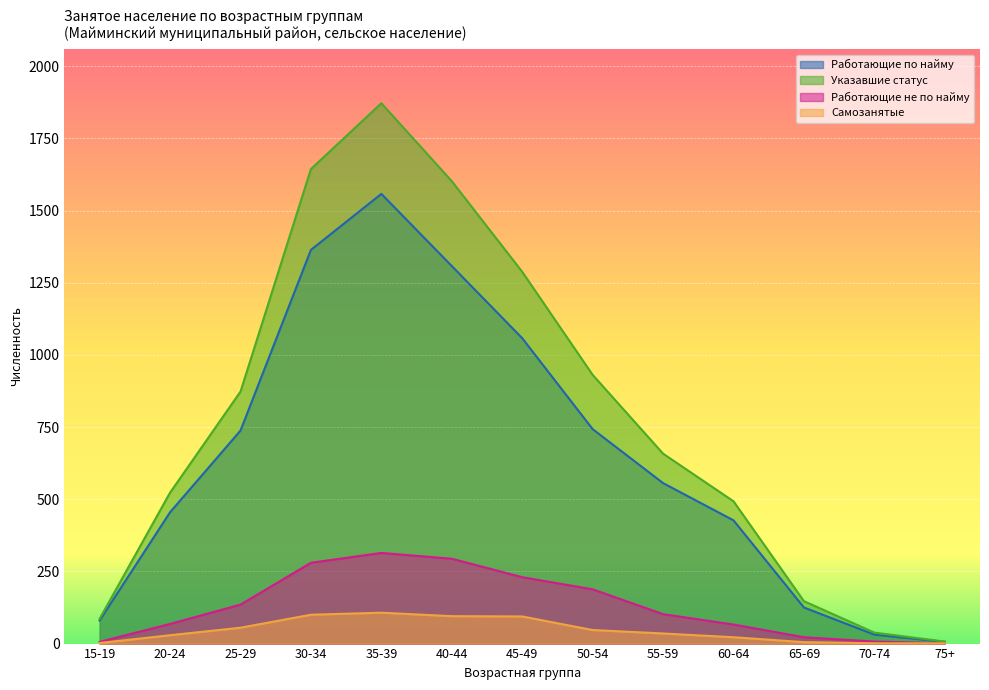

What is the label of the 4th point from the left?

30-34